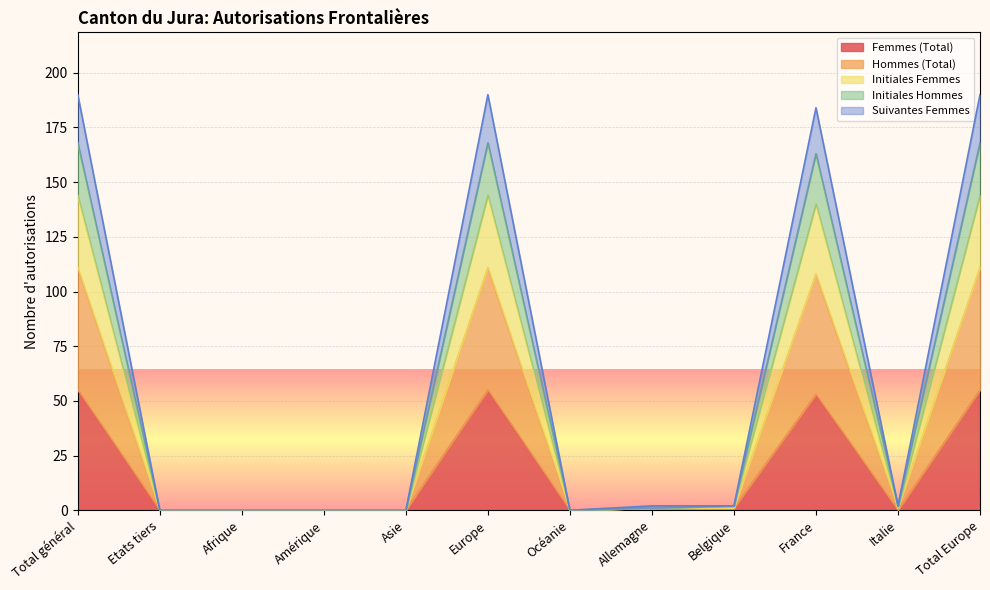

What is the label of the 12th point from the left?

Total Europe